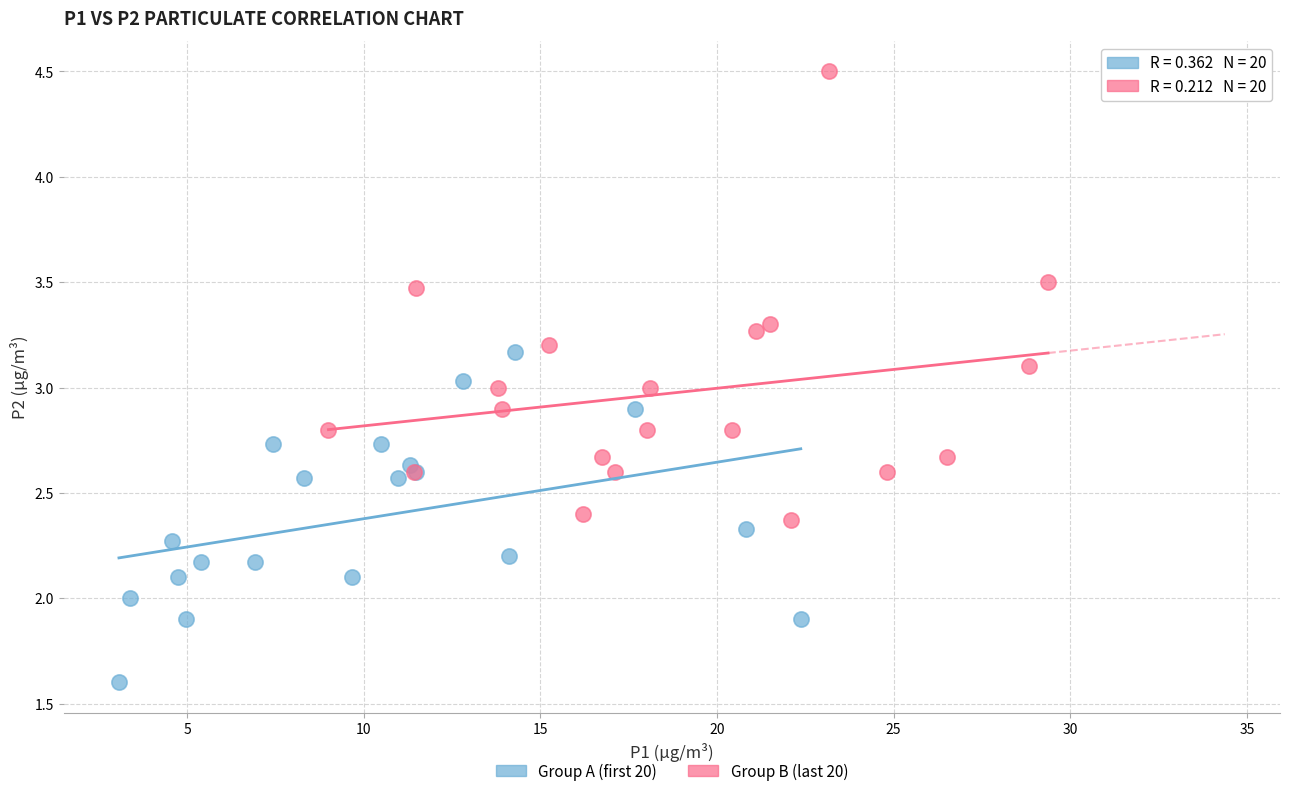

Which series has the largest Y range (max minus min)?

Group B (last 20)